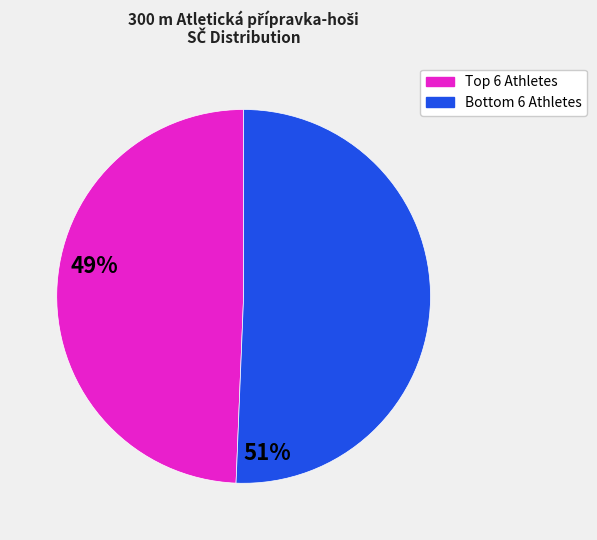

Rank the categories by value from highest to lowest.

Bottom 6 Athletes, Top 6 Athletes